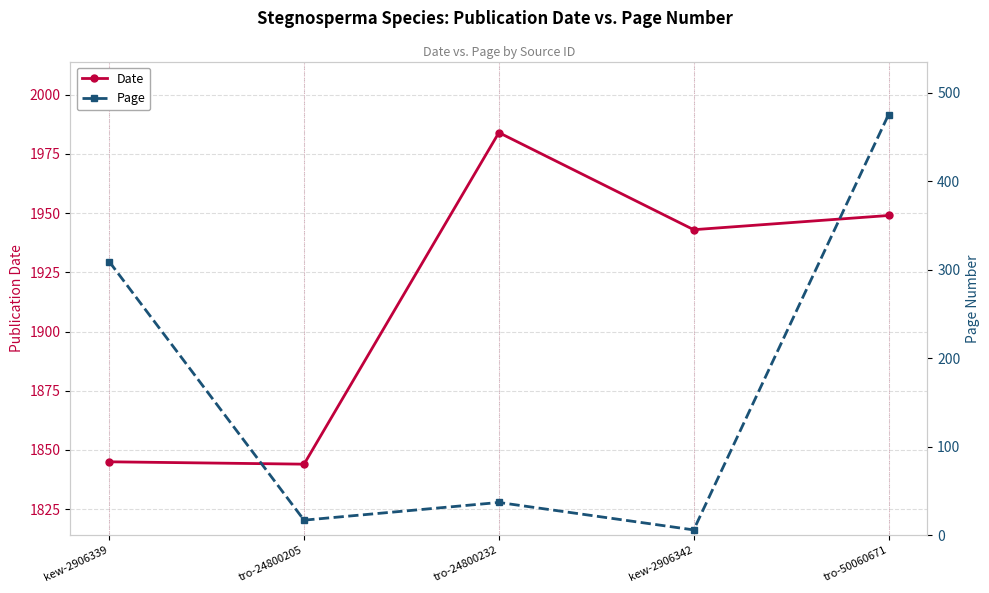

True or false: Date and Page cross at least once.

False